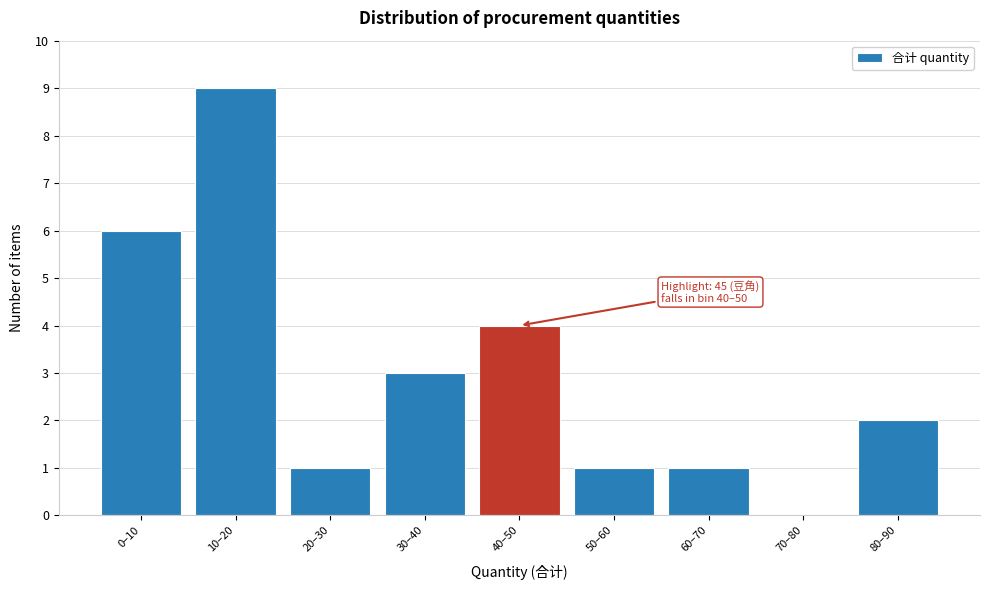

Reading right to left, transcribe all the data shown in this chart.

80–90=2	70–80=0	60–70=1	50–60=1	40–50=4	30–40=3	20–30=1	10–20=9	0–10=6